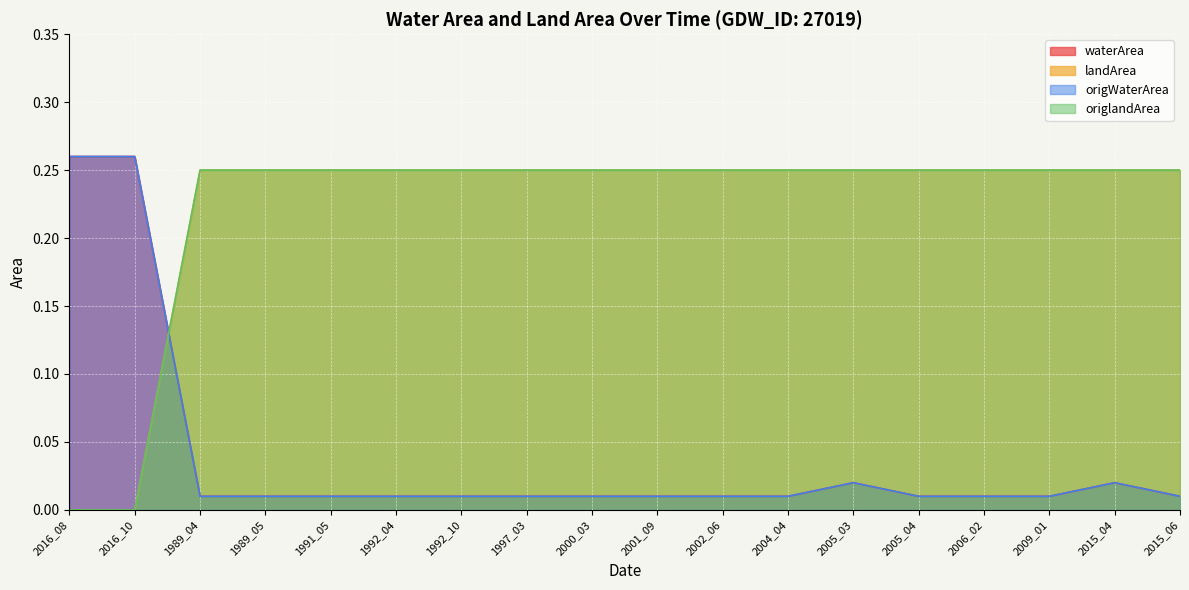

What is the difference between the highest and lowest values at 2000_03?

0.2